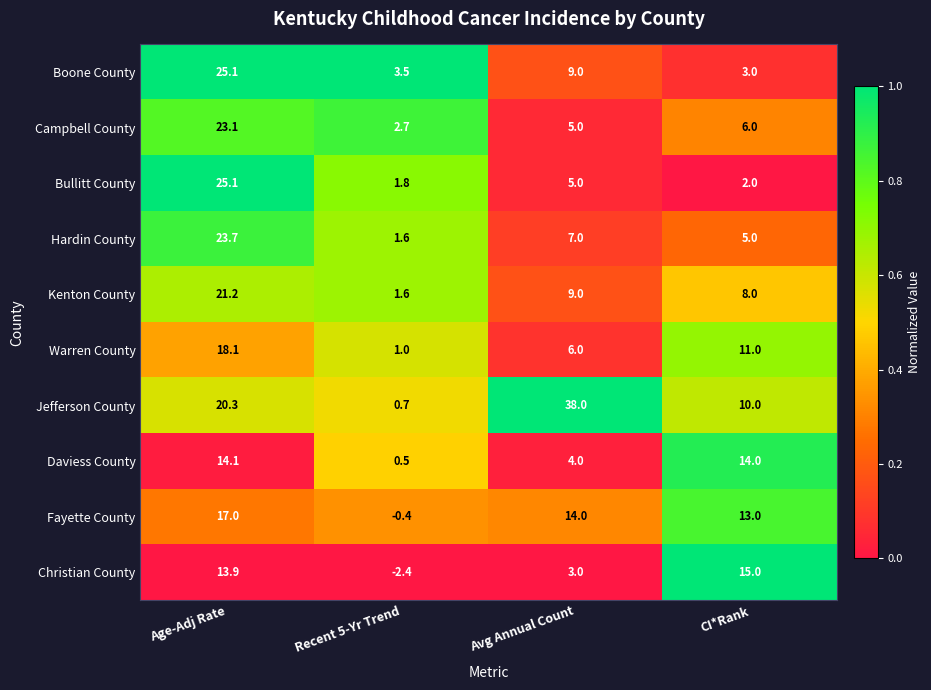

What is the total value across all series at Avg Annual Count?

100.0